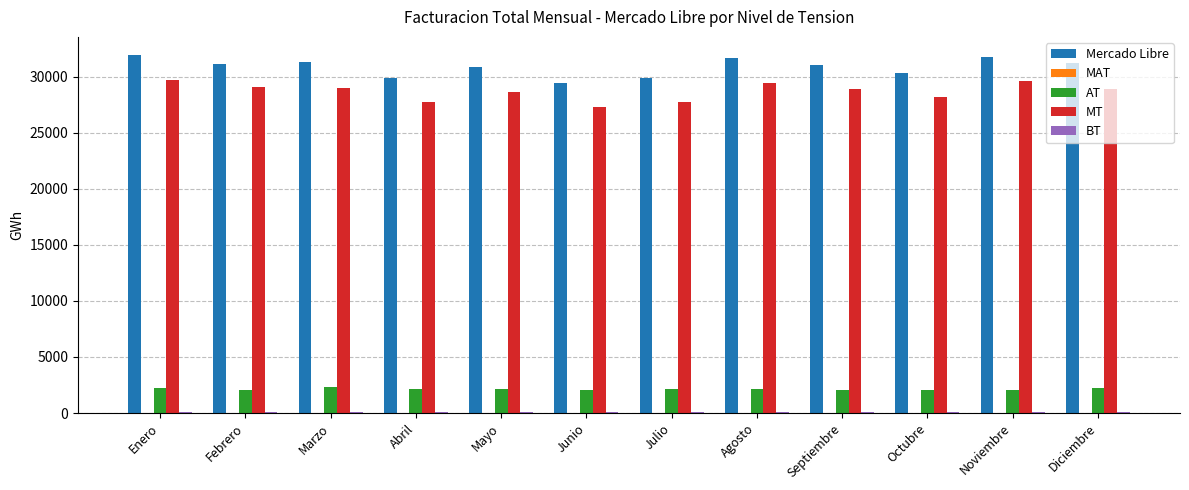

What is the maximum value for AT?

2289.1